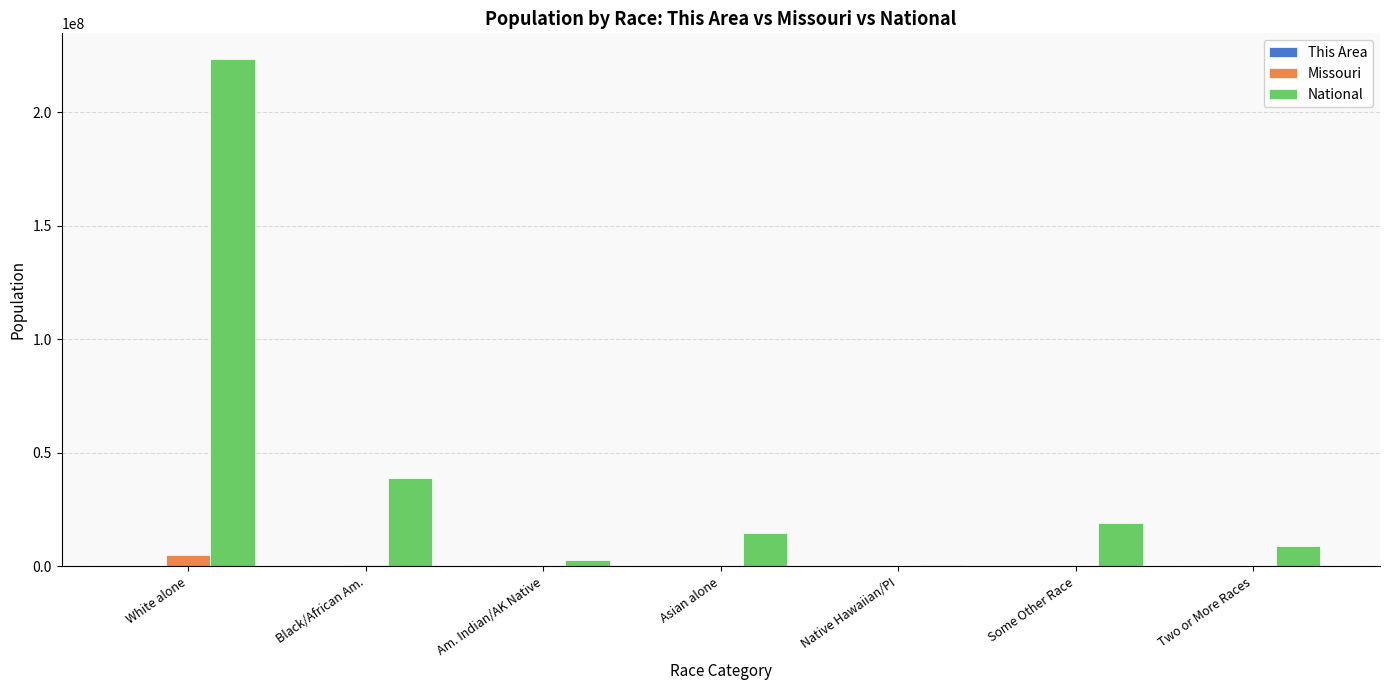

Which category has the highest value across all series?

White alone